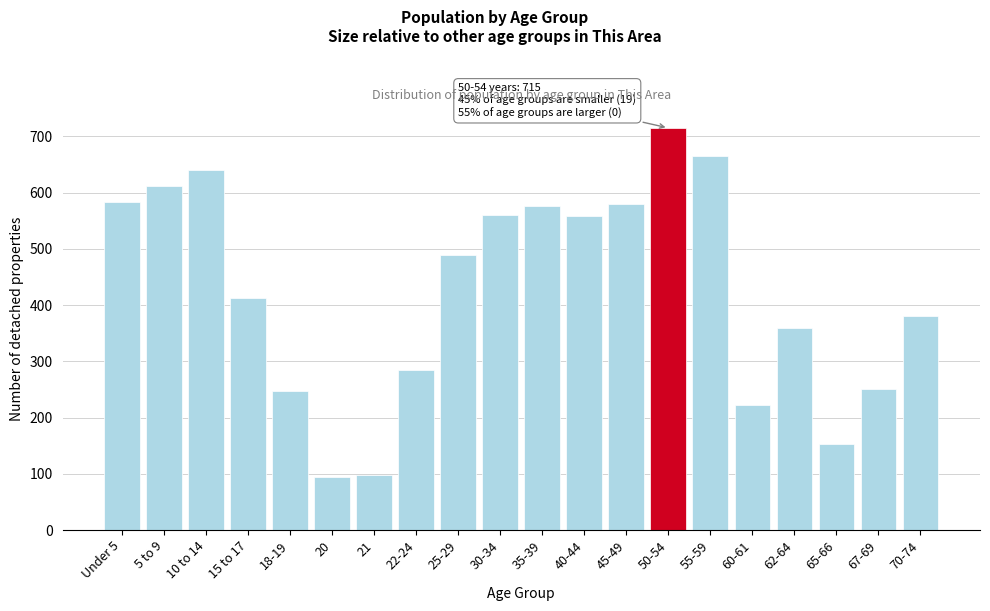

Approximately how many times larger is the value at 45-49 compared to 35-39?

1.0